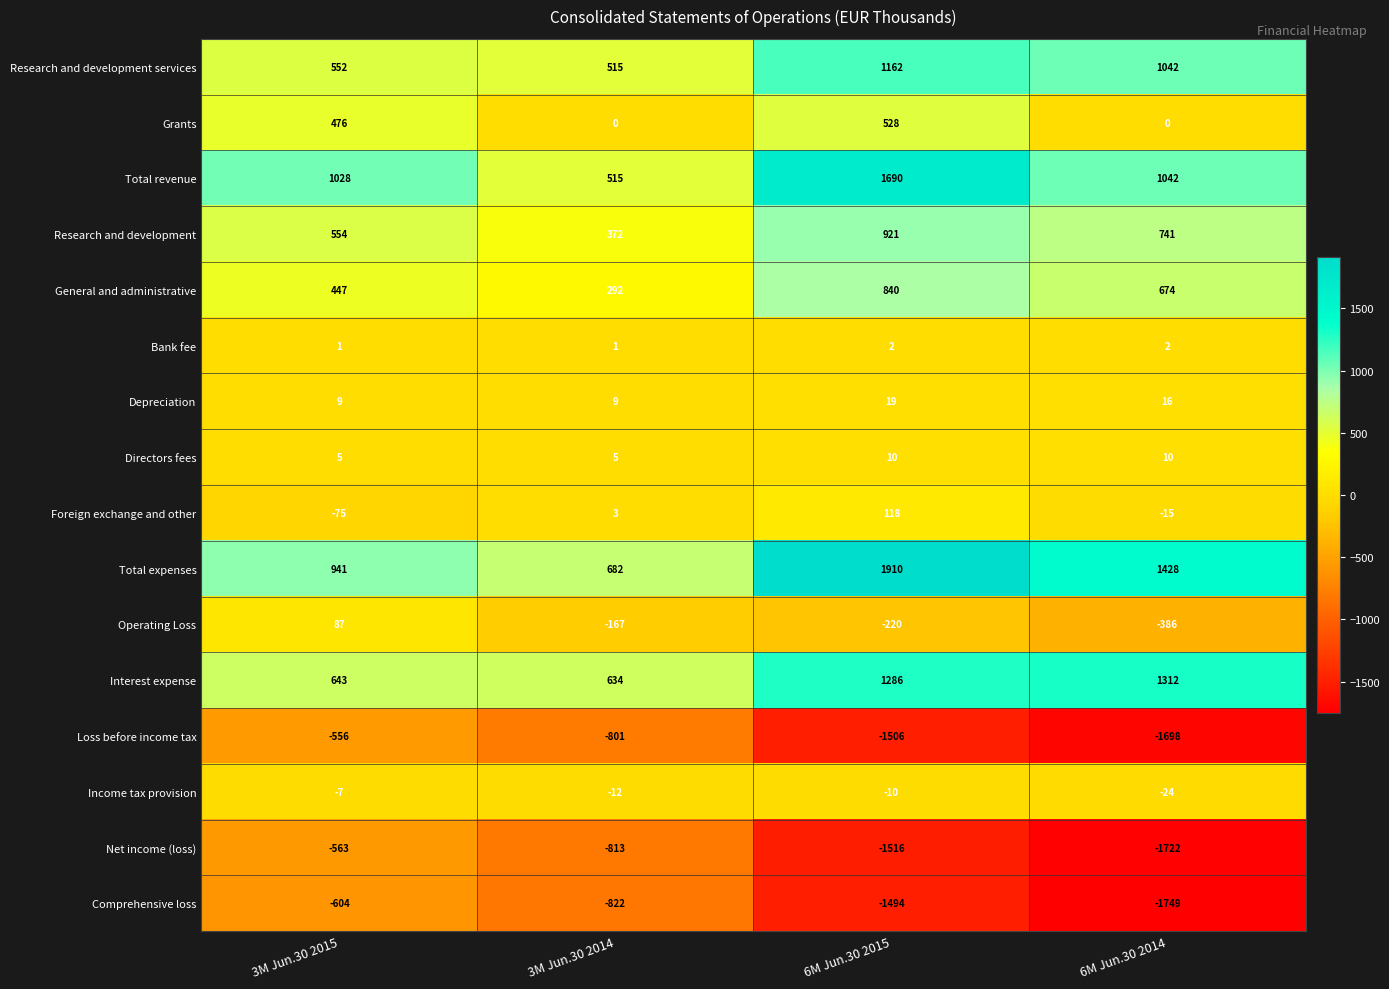

The value of Bank fee at 6M Jun.30 2015 is 2. True or false?

True